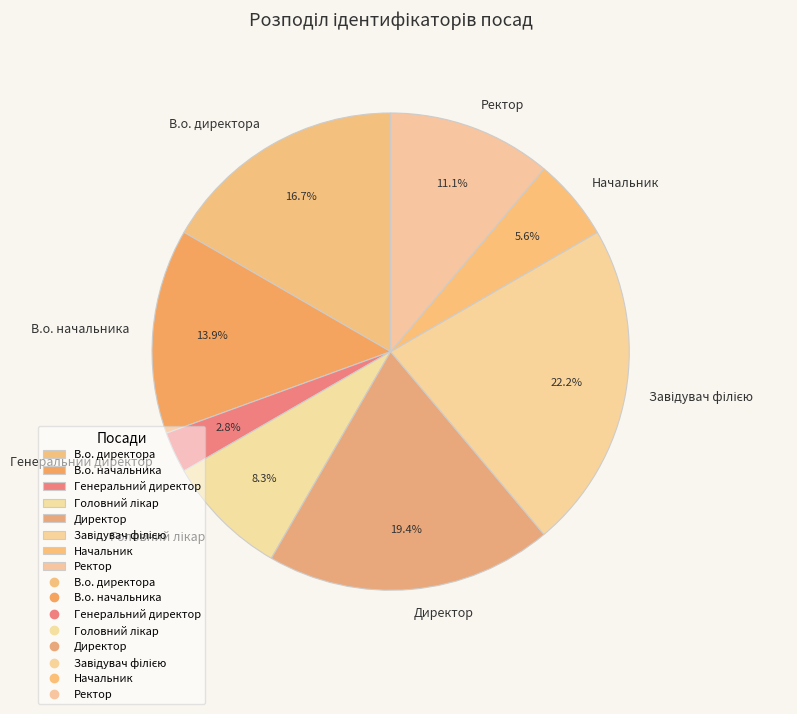

To the nearest percent, what portion does Ректор represent?

11%